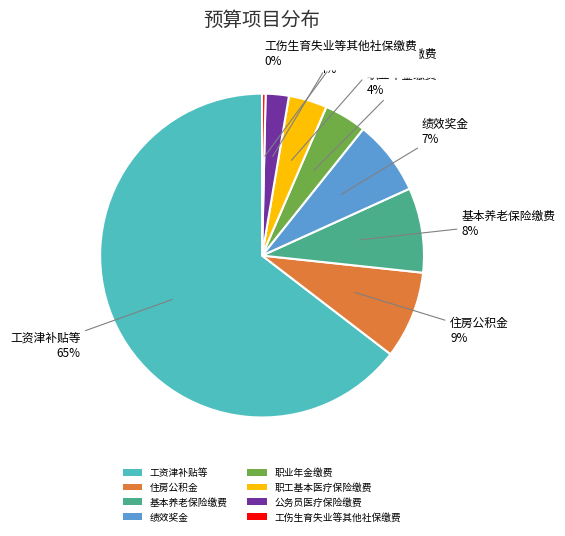

What is the largest slice in the pie chart?

工资津补贴等